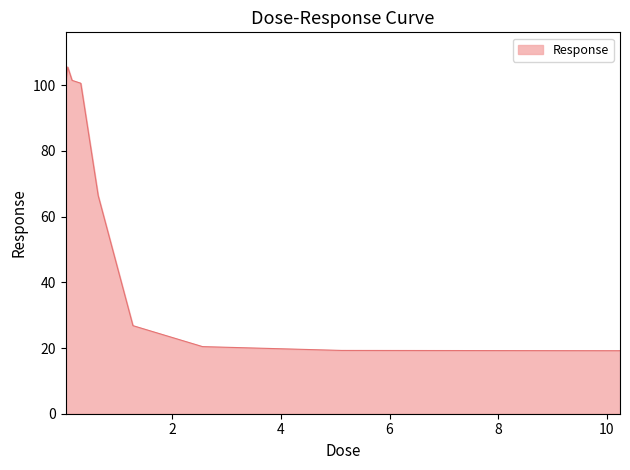

What is the difference between the maximum and minimum values?

86.4